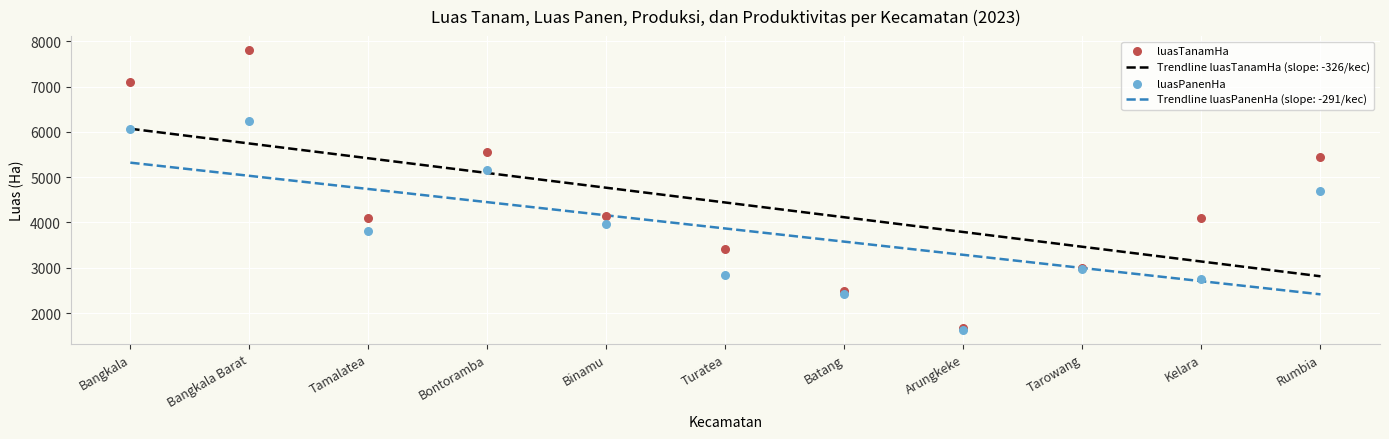

What is the total value across all series at Bontoramba?

10721